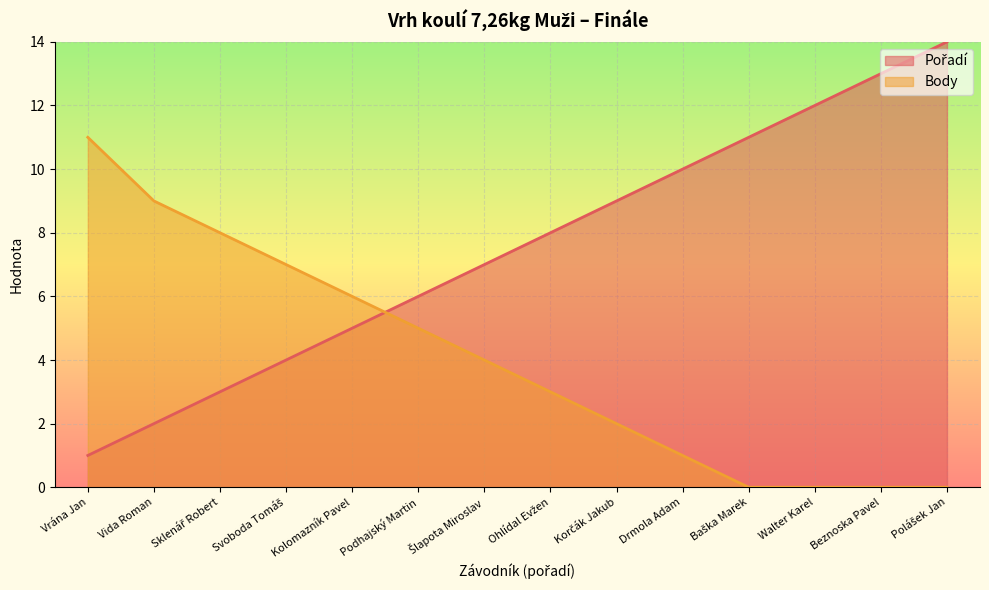

Is it true that Pořadí equals 12 at Walter Karel?

True